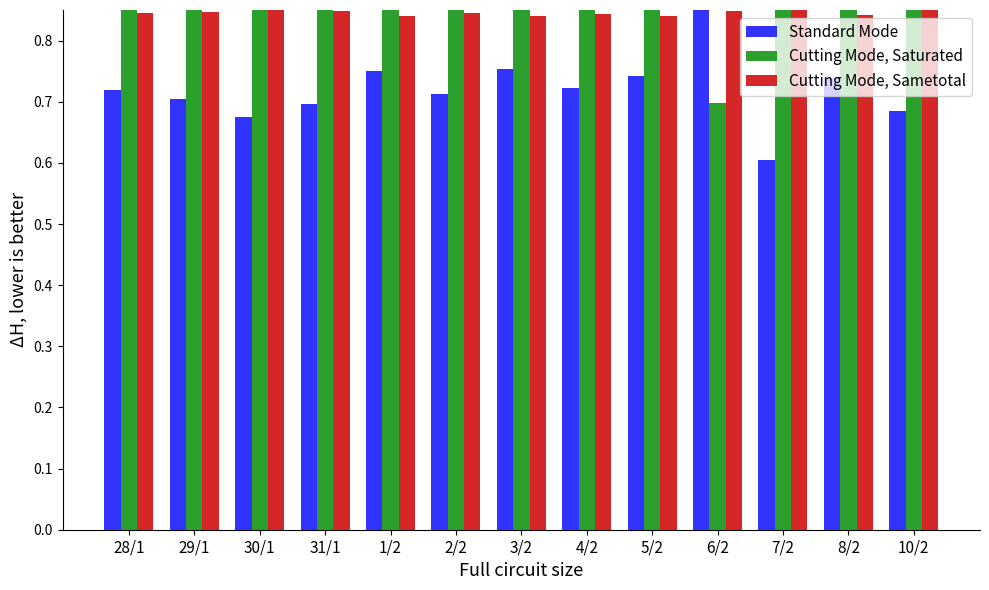

Reading left to right, list all the values displayed in this chart.

Standard Mode: 0.7	0.7	0.7	0.7	0.7	0.7	0.8	0.7	0.7	1.0	0.6	0.7	0.7
Cutting Mode, Saturated: 1.0	1.0	1.0	1.0	0.9	1.0	0.9	1.0	0.9	0.7	1.2	0.9	1.0
Cutting Mode, Sametotal: 0.8	0.8	0.9	0.8	0.8	0.8	0.8	0.8	0.8	0.8	0.9	0.8	0.9